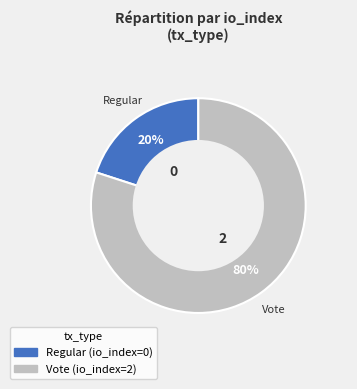

Is the sum of Regular and Vote greater than half?

Yes